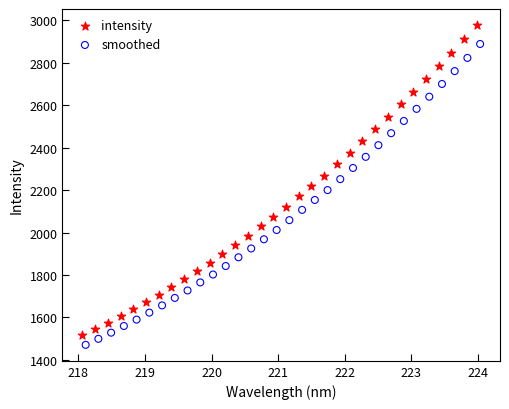

Which series has the widest spread of Y values?

intensity